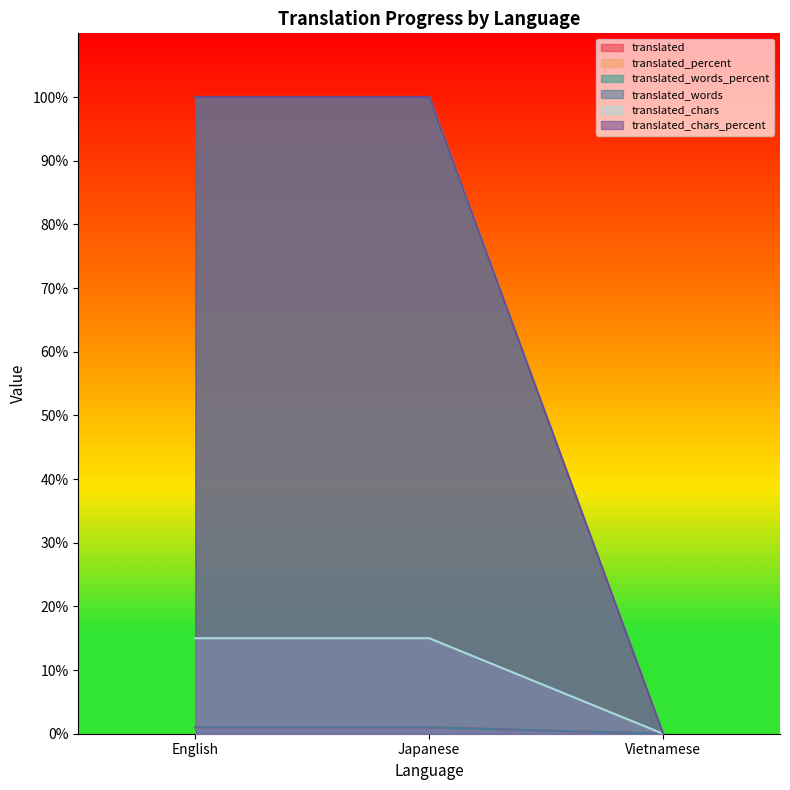

Count the number of categories in the chart.

3